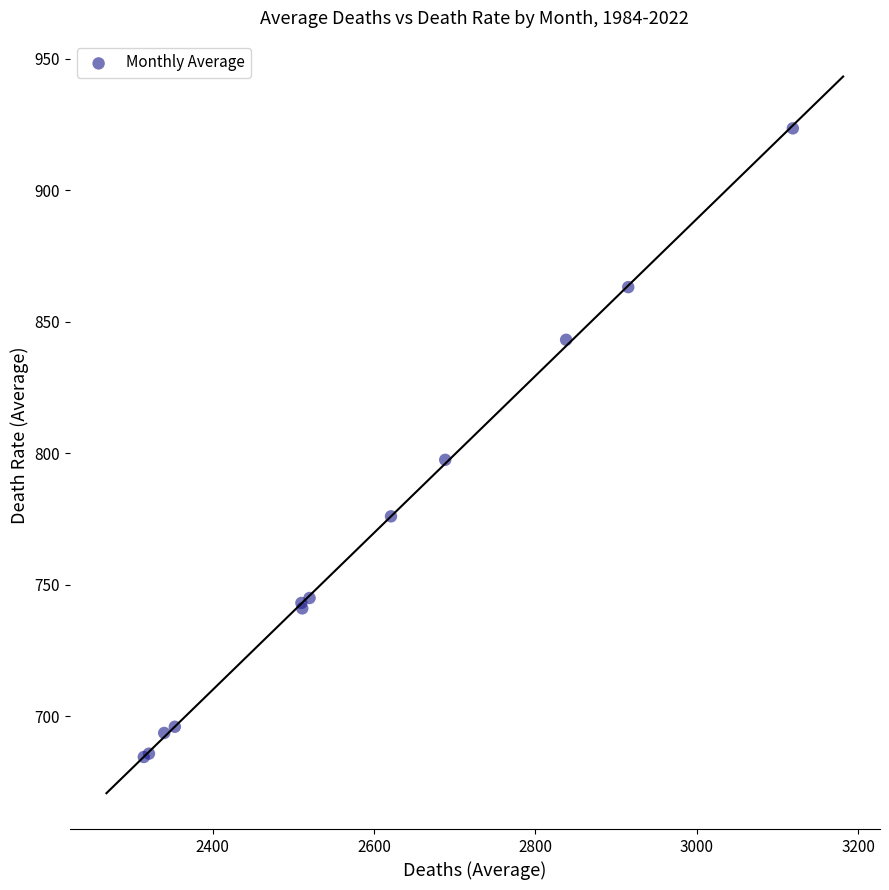

What Y value in the scatter plot is closest to 803?

797.4